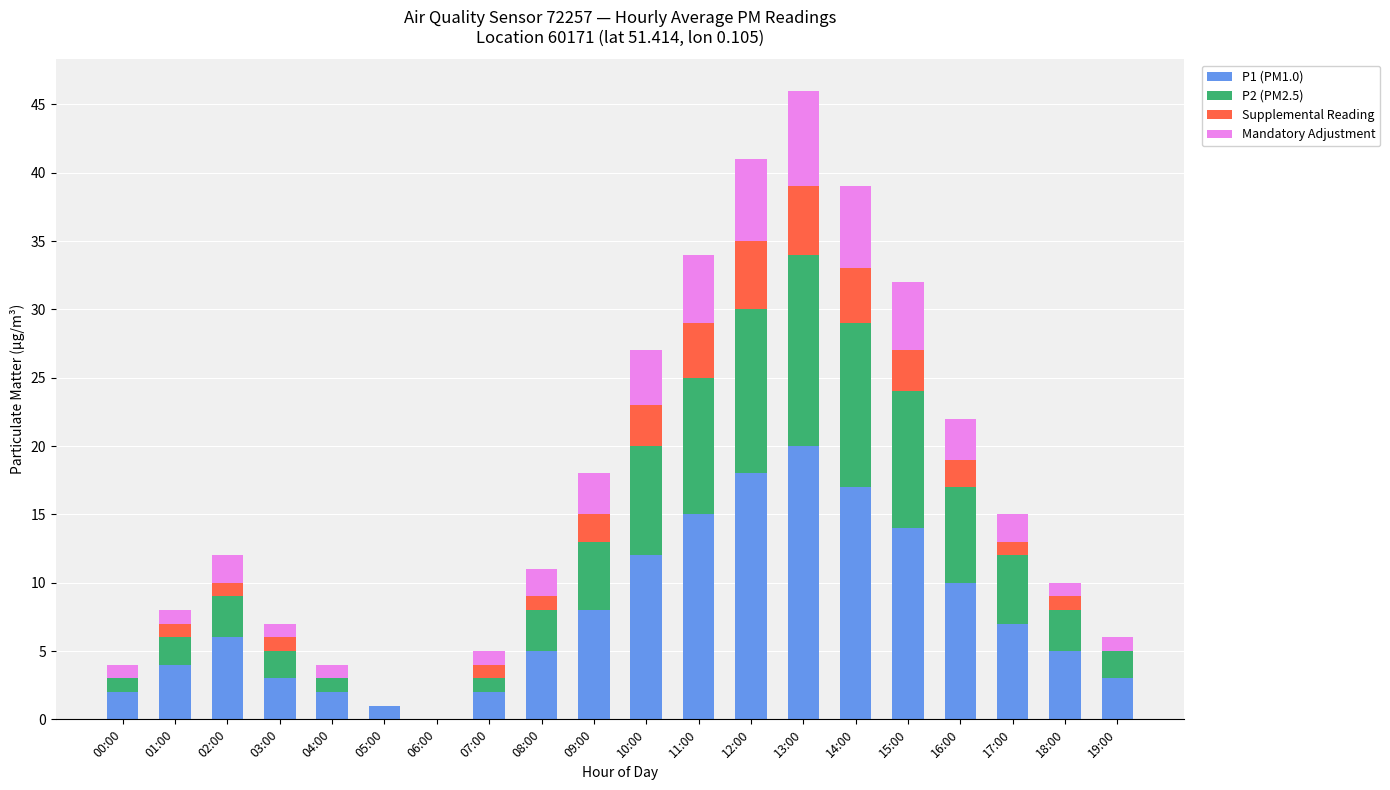

How many positive values does the P1 (PM1.0) series have?

19